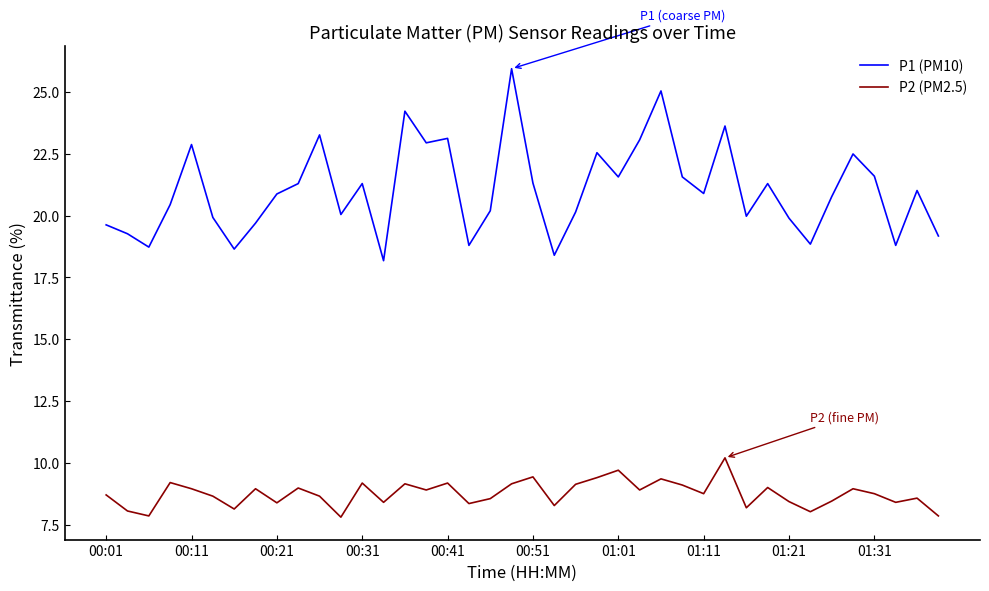

True or false: P1 (PM10) and P2 (PM2.5) intersect in this chart.

False